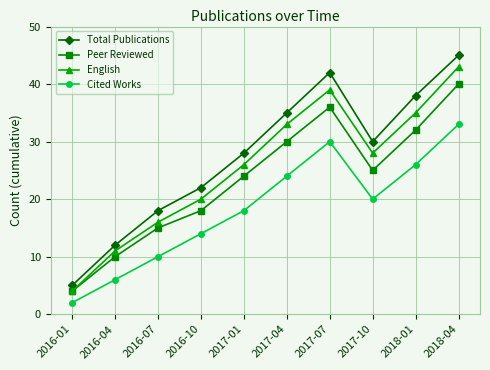

What is the difference between the highest and lowest values at 2018-04?

12